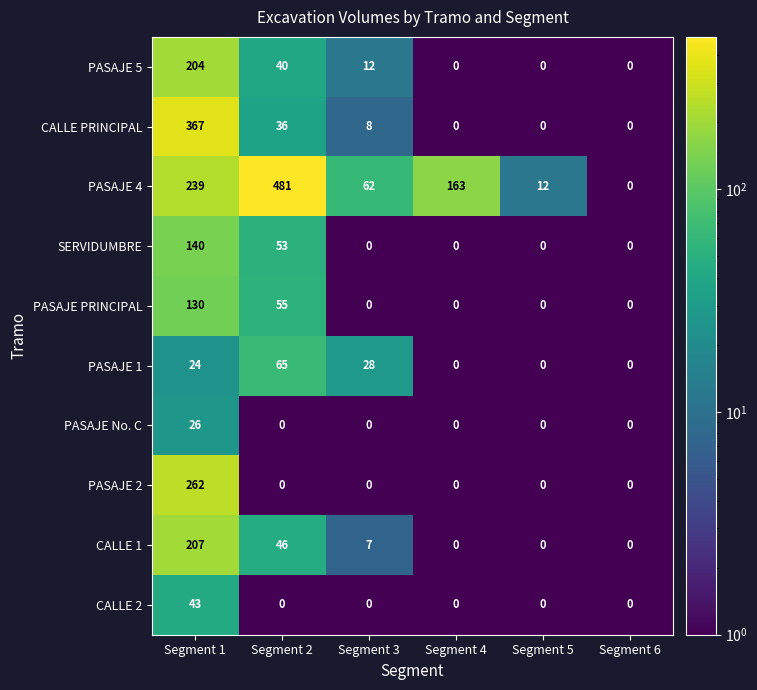

List the series in order of their peak value, highest first.

PASAJE 4, CALLE PRINCIPAL, PASAJE 2, CALLE 1, PASAJE 5, SERVIDUMBRE, PASAJE PRINCIPAL, PASAJE 1, CALLE 2, PASAJE No. C